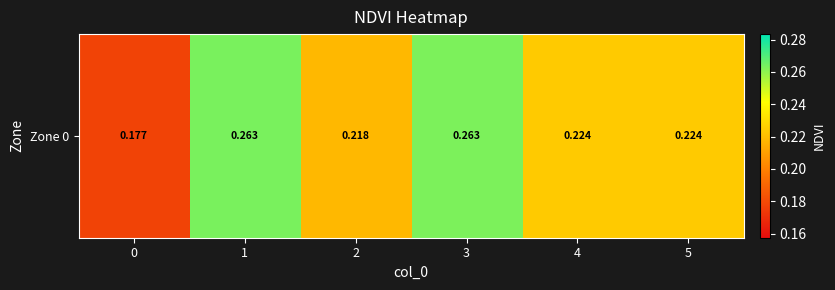

The chart shows a value of 0.2 at 0. True or false?

True